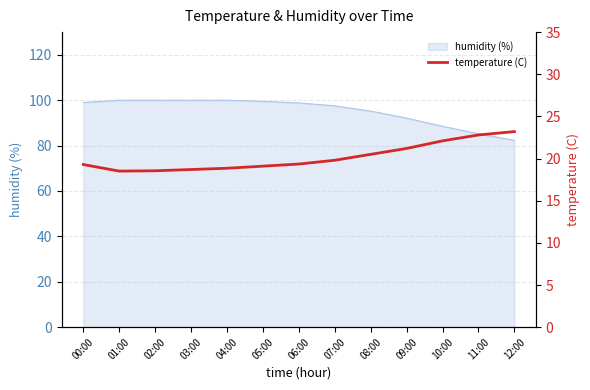

How many data points are above 19?

9